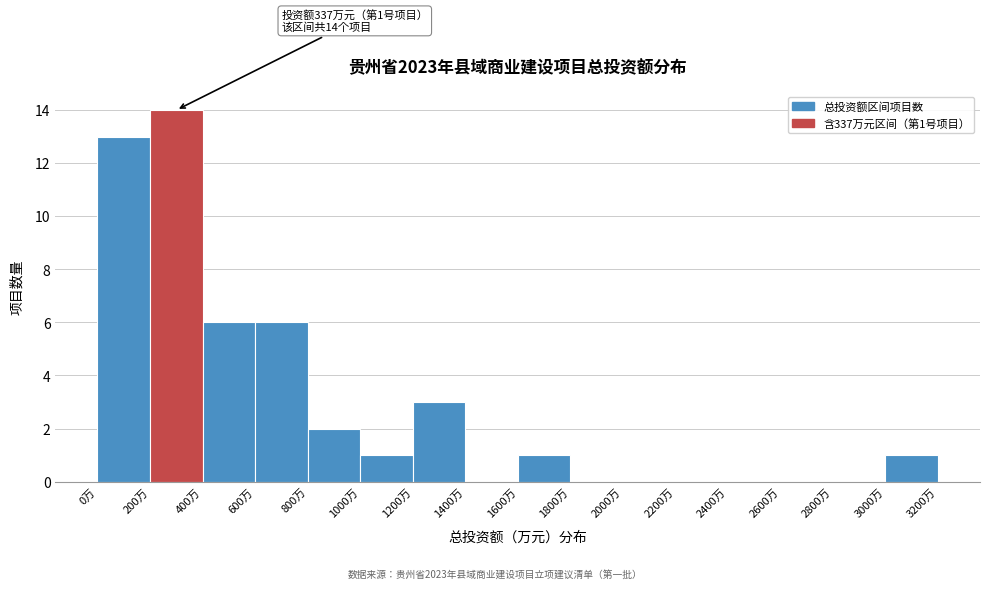

Which range on the x-axis has the tallest bar?

200 to 400